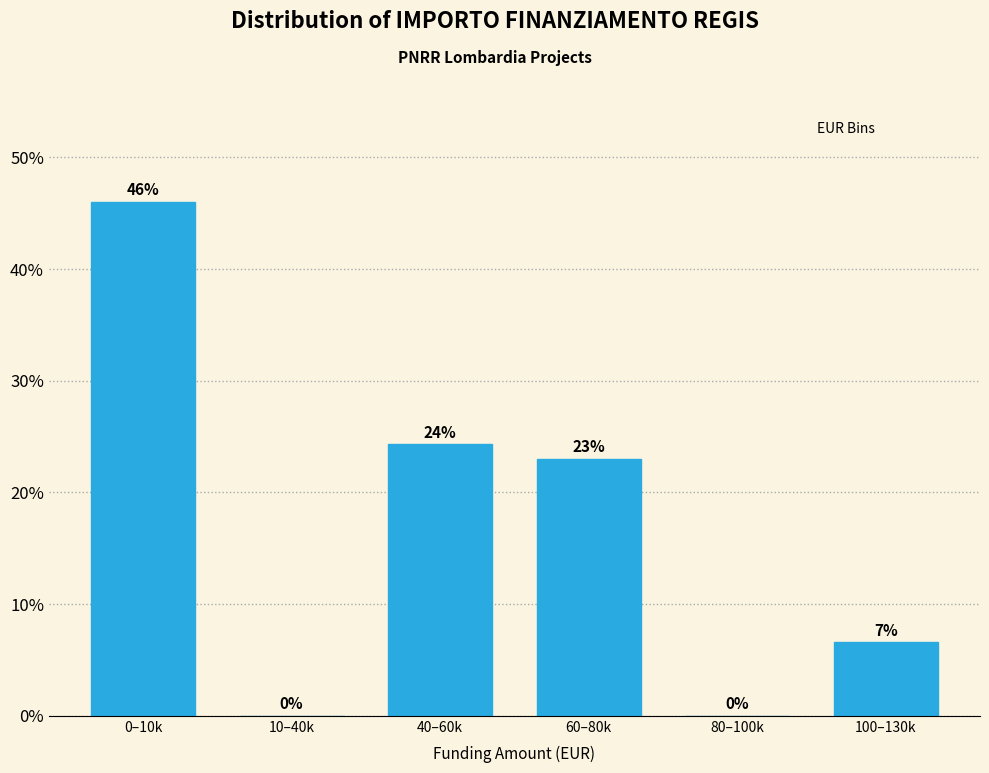

At which label is the value closest to 23?

60–80k